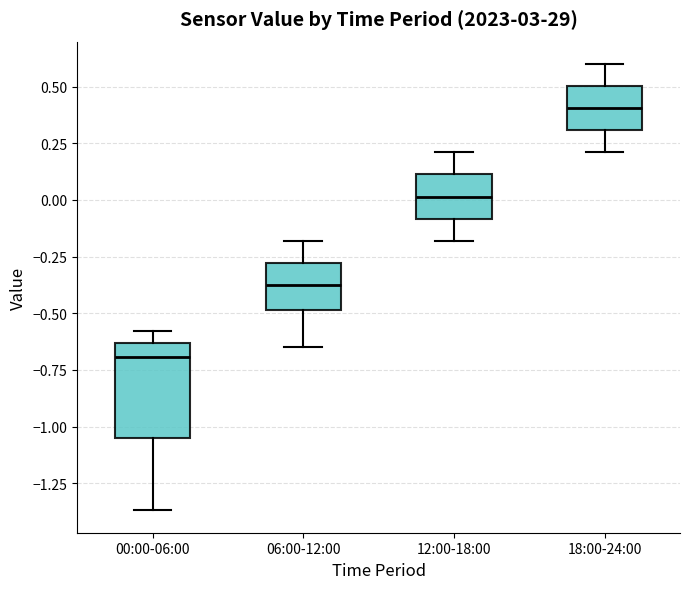

Reading left to right, read every box against the y-axis: the position of its median line, the range the box covers, and the ends of its whiskers. The values are not printed on the chart, so give them approximately, as read against the axis.

00:00-06:00: median -0.70, box -1.05 to -0.65, whiskers -1.35 to -0.60
06:00-12:00: median -0.35, box -0.50 to -0.30, whiskers -0.65 to -0.20
12:00-18:00: median 0.00, box -0.10 to 0.10, whiskers -0.20 to 0.20
18:00-24:00: median 0.40, box 0.30 to 0.50, whiskers 0.20 to 0.60